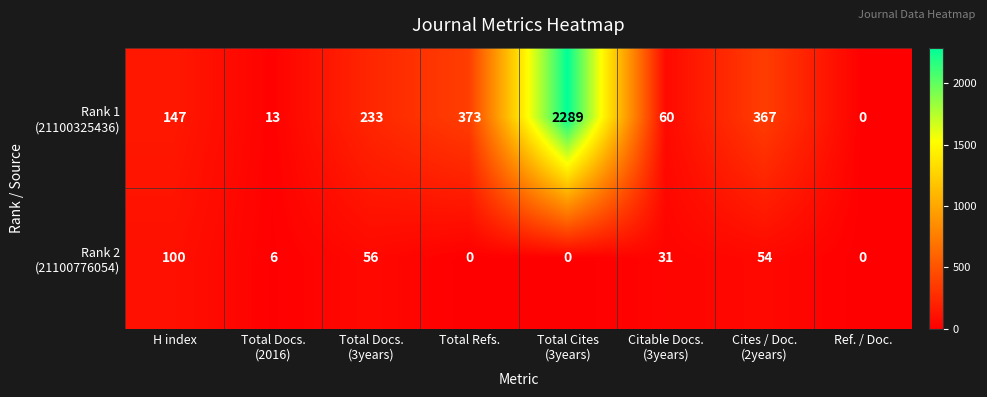

Which label corresponds to the largest value in the chart?

Total Cites
(3years)